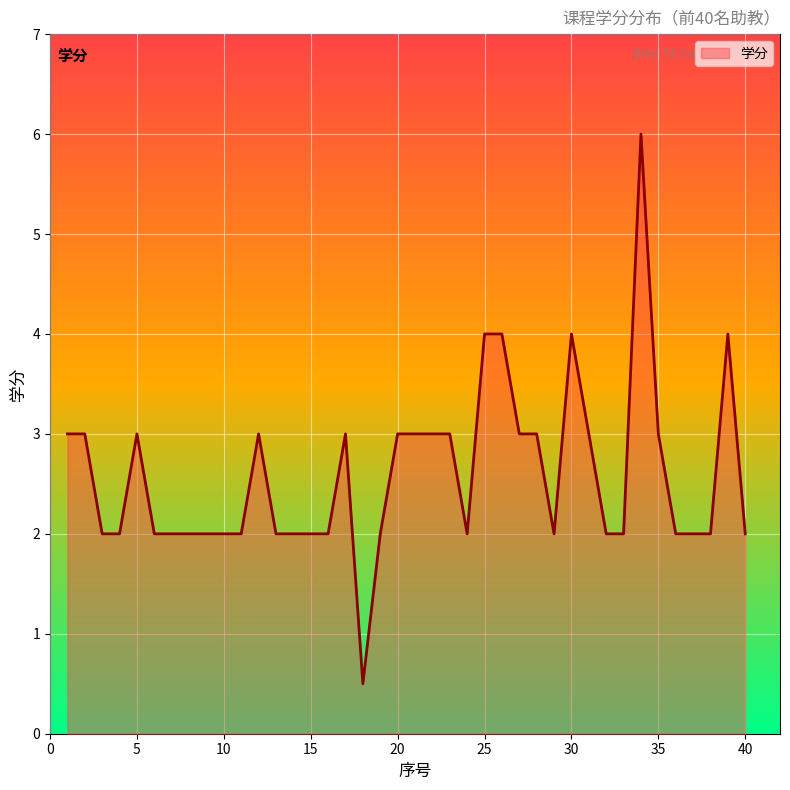

Reading right to left, transcribe all the data shown in this chart.

2.0	4.0	2.0	2.0	2.0	3.0	6.0	2.0	2.0	3.0	4.0	2.0	3.0	3.0	4.0	4.0	2.0	3.0	3.0	3.0	3.0	2.0	0.5	3.0	2.0	2.0	2.0	2.0	3.0	2.0	2.0	2.0	2.0	2.0	2.0	3.0	2.0	2.0	3.0	3.0